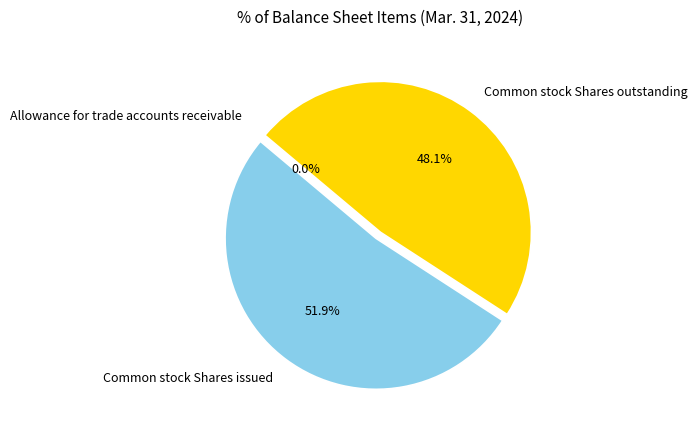

What is the largest slice in the pie chart?

Common stock Shares issued